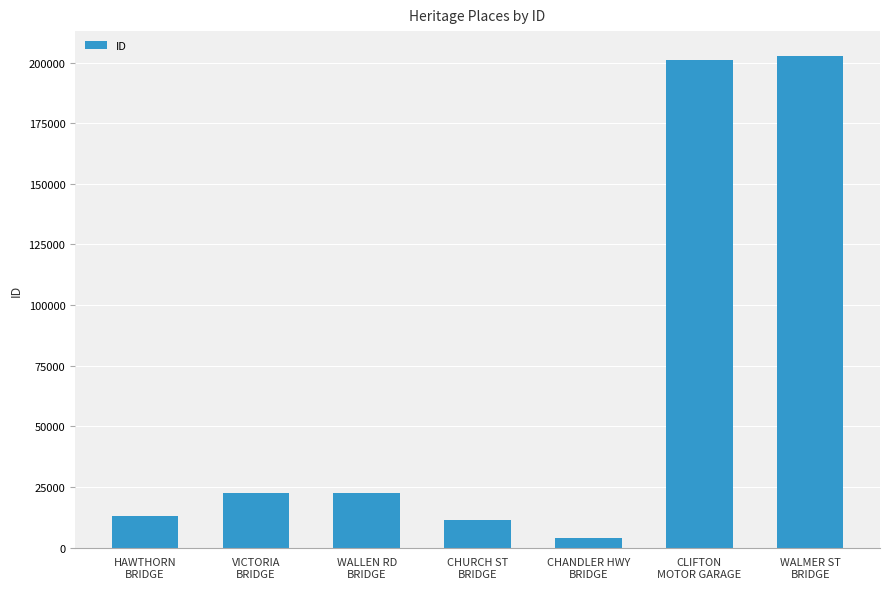

Does the chart contain stacked bars?

No